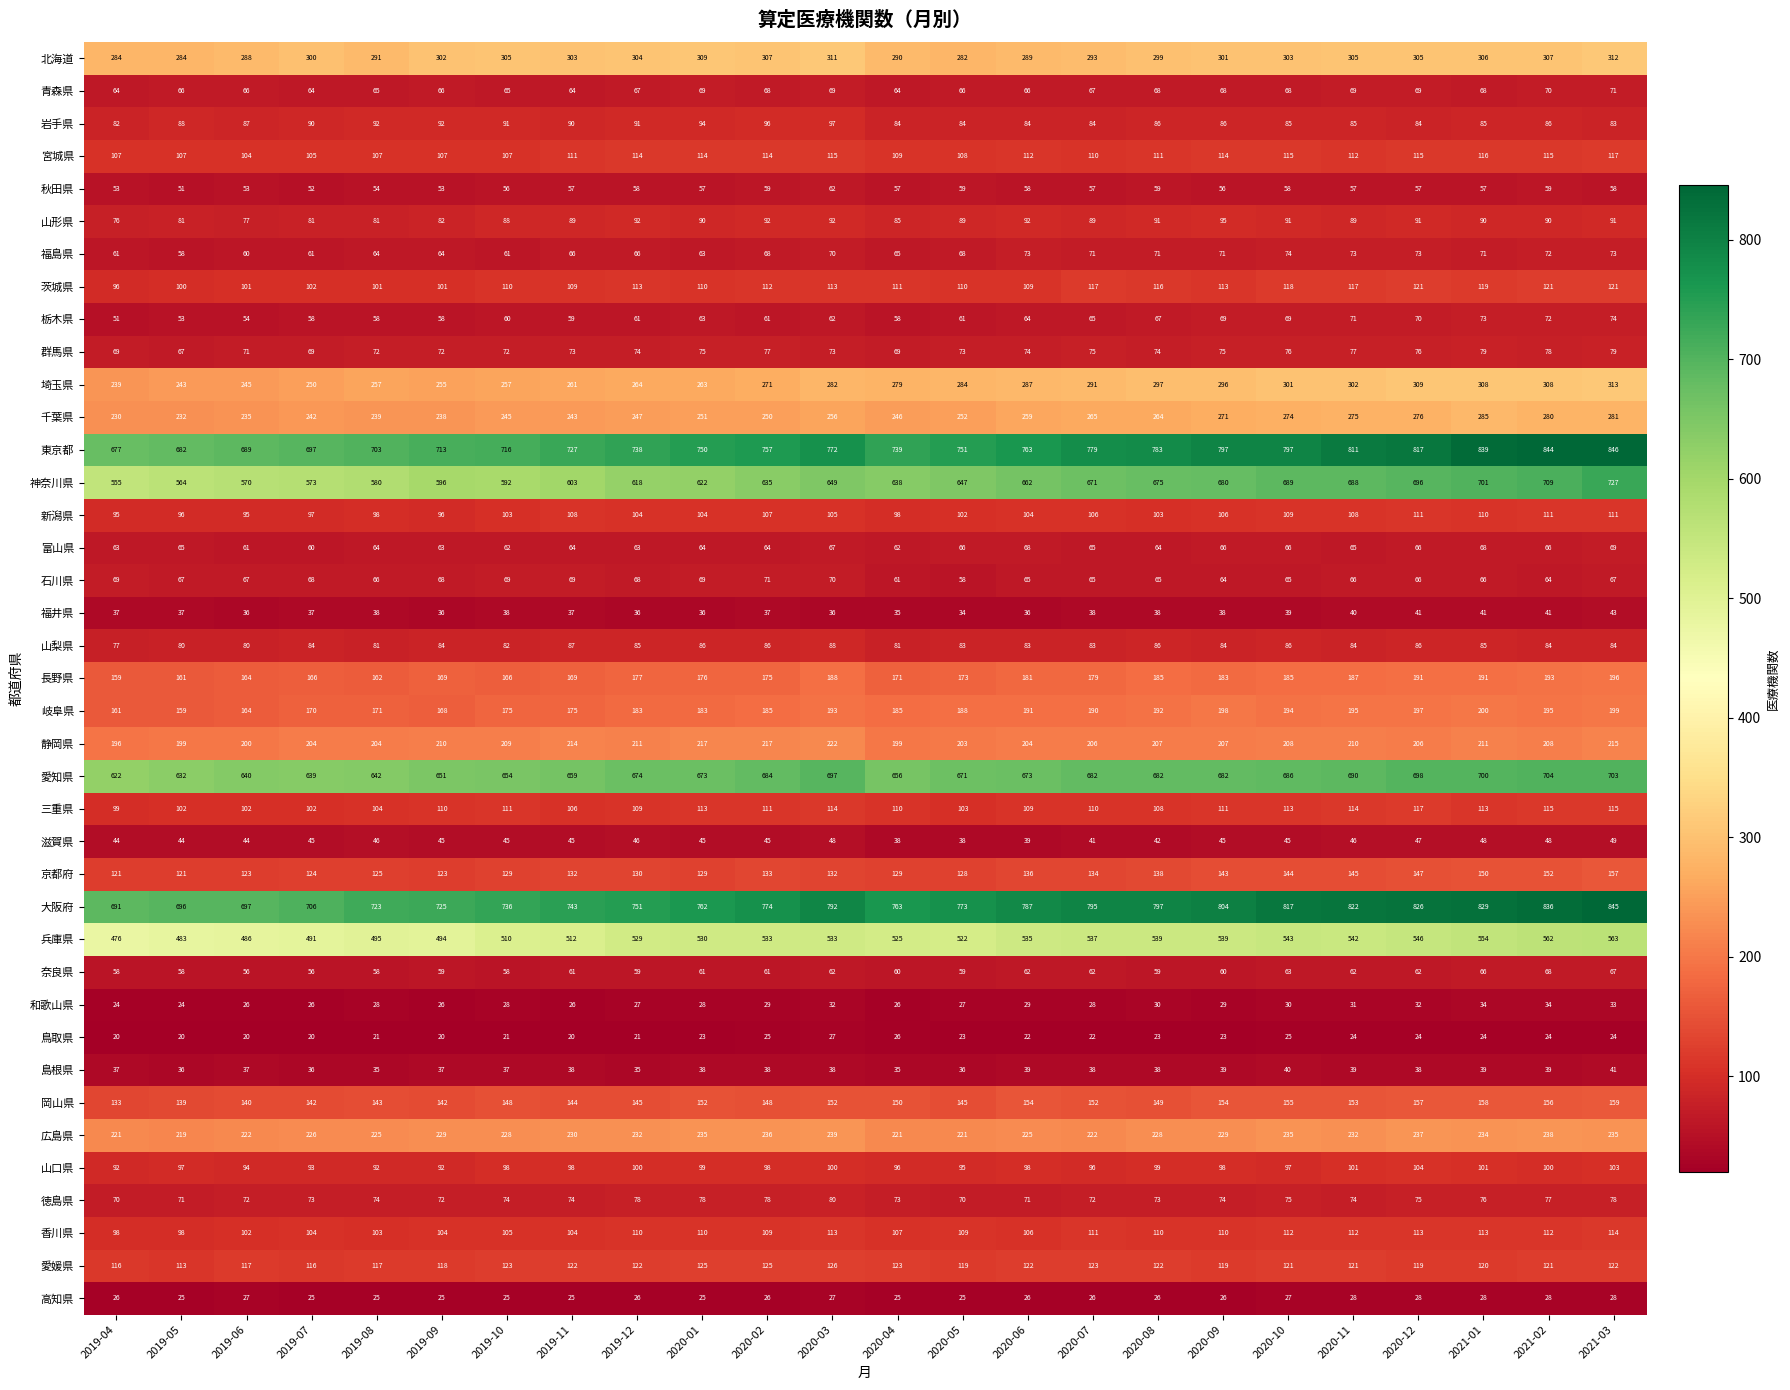

Which series has the widest spread of values?

神奈川県